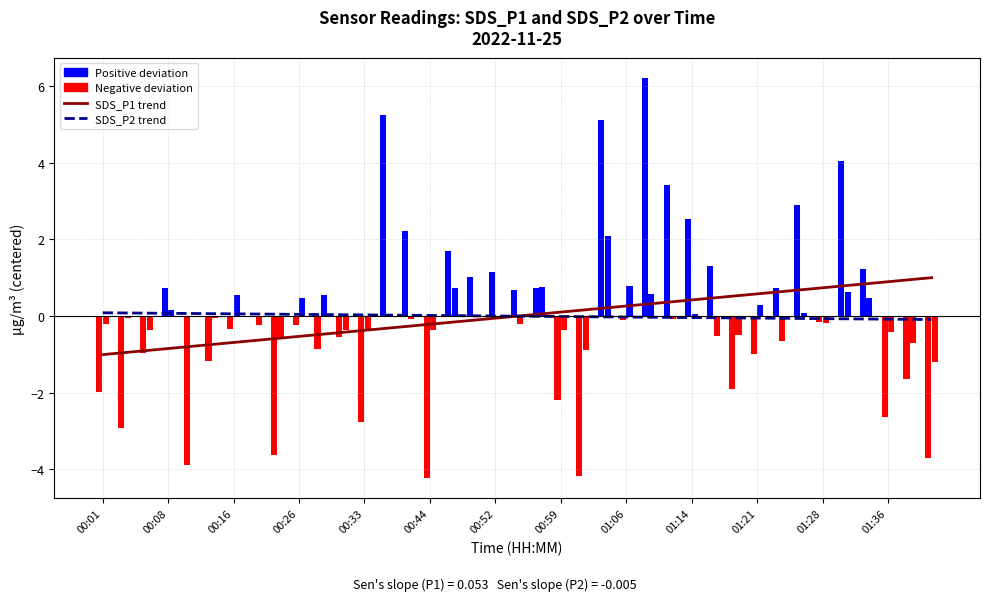

How many values in the SDS_P2 trend series exceed 0?

19